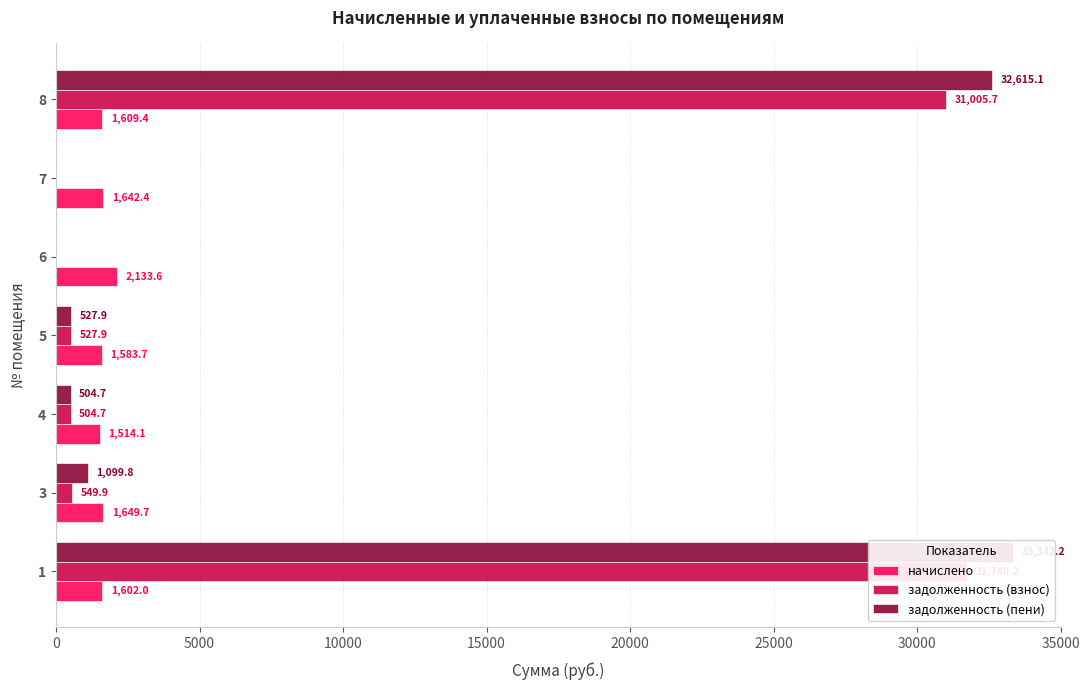

Reading left to right, transcribe all the data shown in this chart.

начислено: 1602.0	1649.7	1514.1	1583.7	2133.6	1642.4	1609.4
задолженность (взнос): 31740.2	549.9	504.7	527.9	0.0	0.0	31005.7
задолженность (пени): 33342.2	1099.8	504.7	527.9	0.0	0.0	32615.1